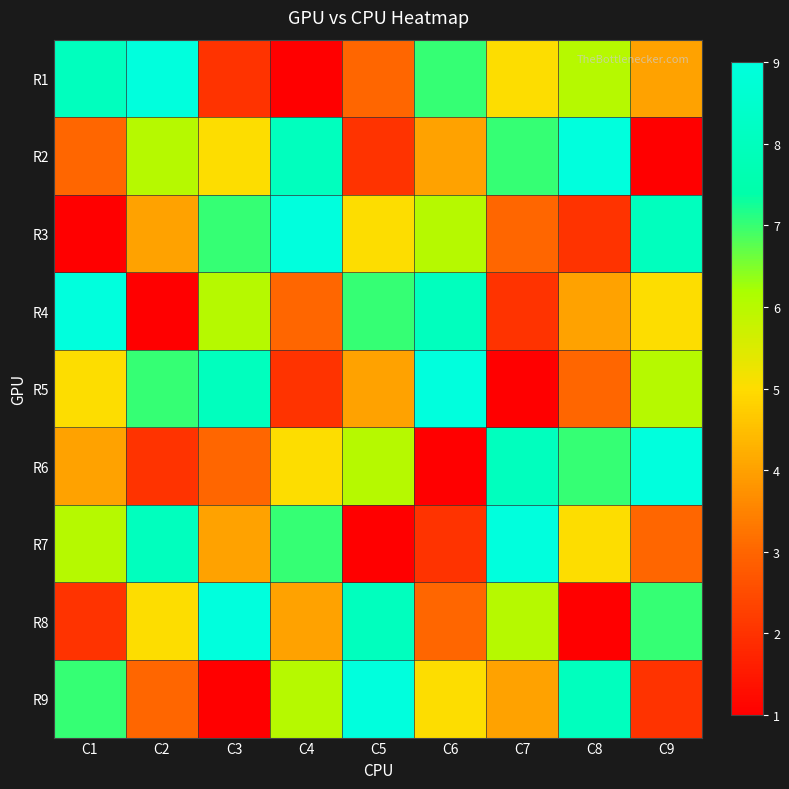

Rank the series by their maximum value, from lowest to highest.

R1, R2, R3, R4, R5, R6, R7, R8, R9